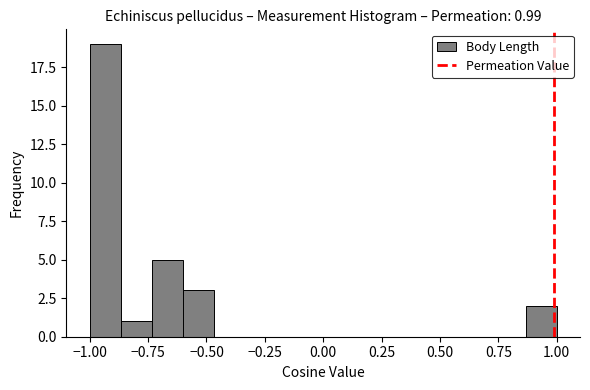

Read against the x-axis, roughly where is the centre of the tallest bar?

-0.95